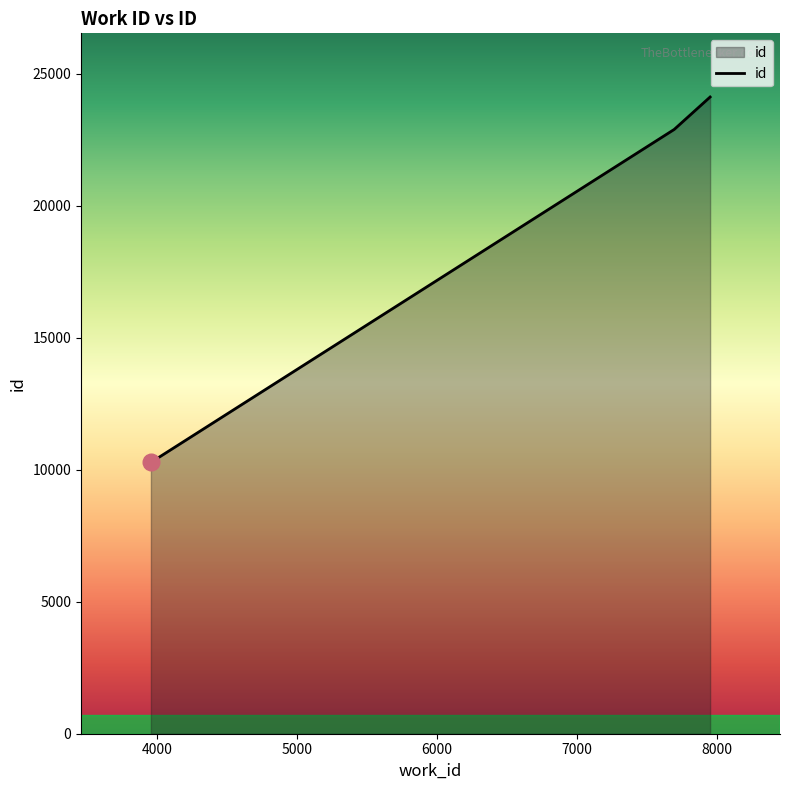

How many lines are shown in the chart?

1